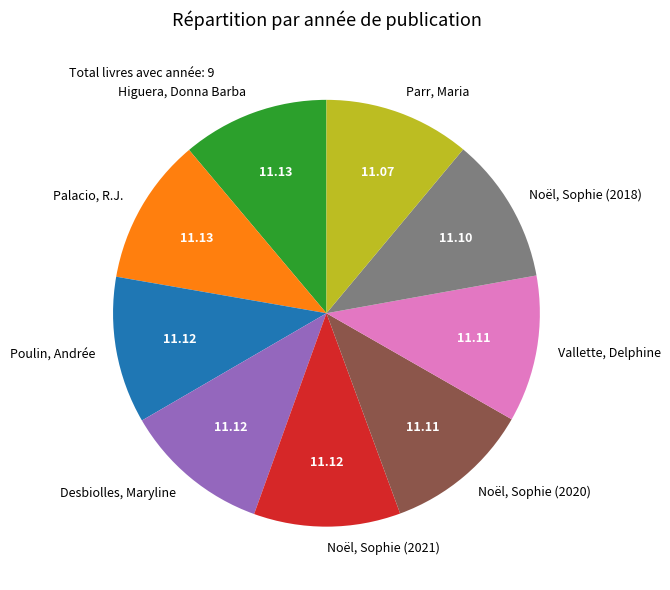

True or false: Vallette, Delphine accounts for 11% of the total.

True